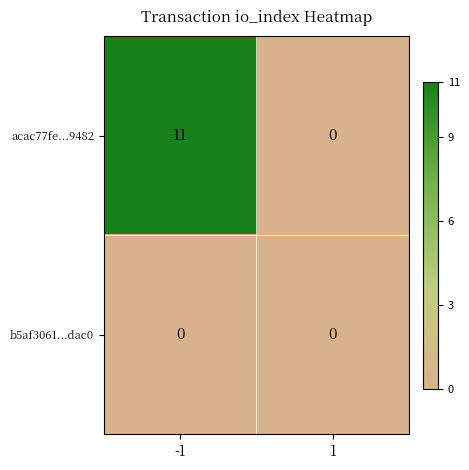

What is the sum of the acac77fe...9482 values at 1 and -1?

11